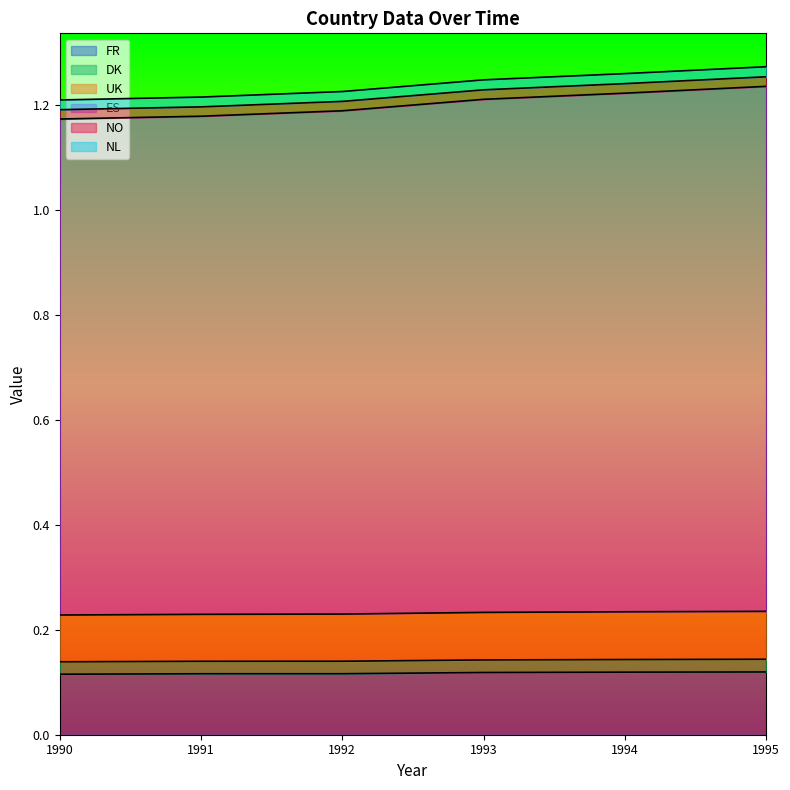

Does the chart have visible grid lines?

No